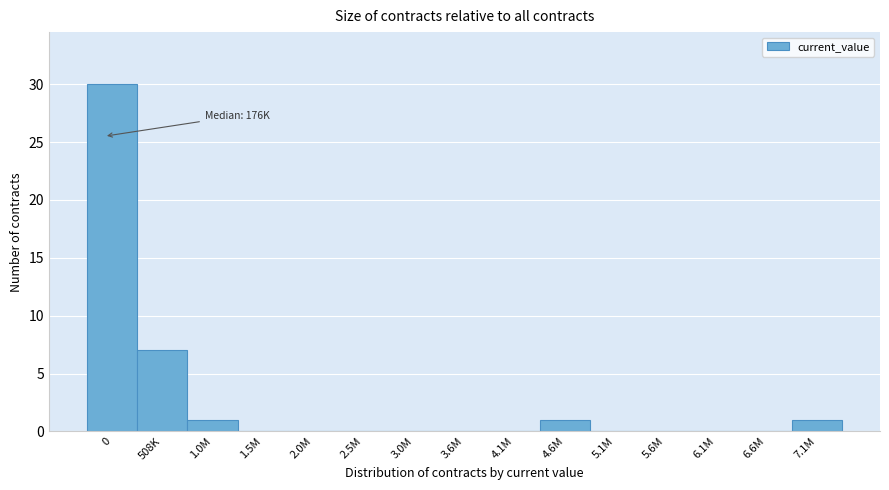

Reading left to right, extract all data points from this chart.

0=30	508K=7	1.0M=1	1.5M=0	2.0M=0	2.5M=0	3.0M=0	3.6M=0	4.1M=0	4.6M=1	5.1M=0	5.6M=0	6.1M=0	6.6M=0	7.1M=1